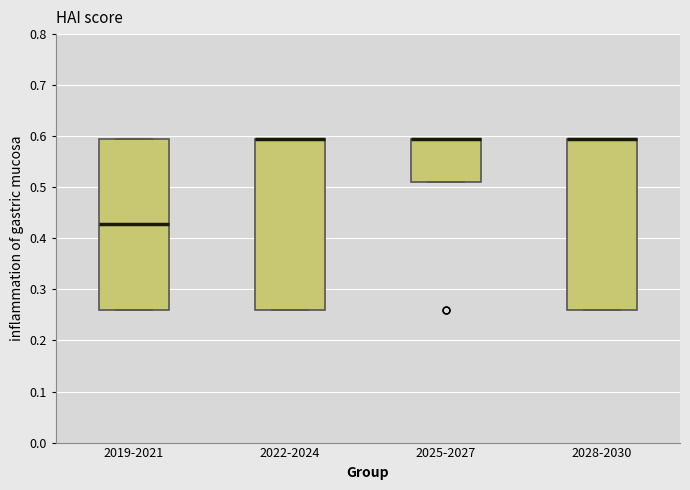

Reading left to right, transcribe this box plot: for each box, give where its median line is, the range the box spans, and where its two whiskers end, as read against the y-axis. The values are not printed on the chart, so give them approximately, as read against the axis.

2019-2021: median 0.43, box 0.26 to 0.60, whiskers 0.26 to 0.60
2022-2024: median 0.60 (drawn on the box's upper edge), box 0.26 to 0.60, whiskers 0.26 to 0.60
2025-2027: median 0.60 (drawn on the box's upper edge), box 0.51 to 0.60, whiskers 0.51 to 0.60
2028-2030: median 0.60 (drawn on the box's upper edge), box 0.26 to 0.60, whiskers 0.26 to 0.60